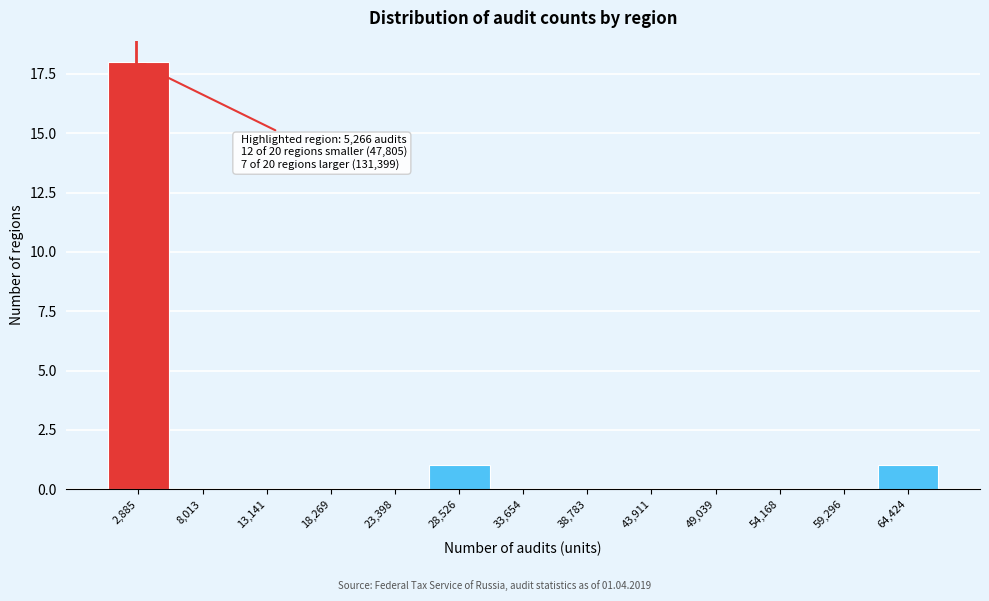

Reading left to right, extract all data points from this chart.

2,885=18	8,013=0	13,141=0	18,269=0	23,398=0	28,526=1	33,654=0	38,783=0	43,911=0	49,039=0	54,168=0	59,296=0	64,424=1